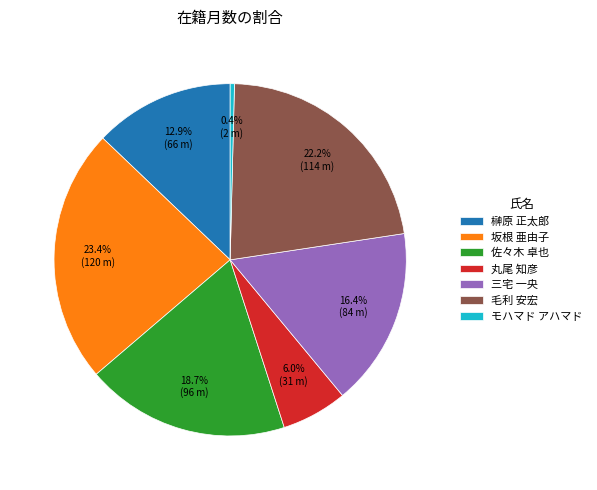

To the nearest percent, what percentage of the pie is 坂根 亜由子?

23%